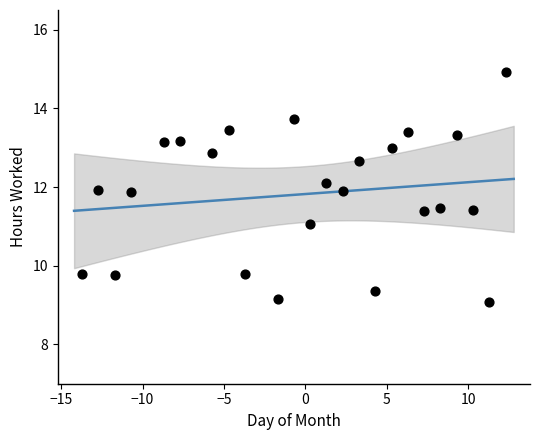

What is the range of X values (max minus min)?

26.0